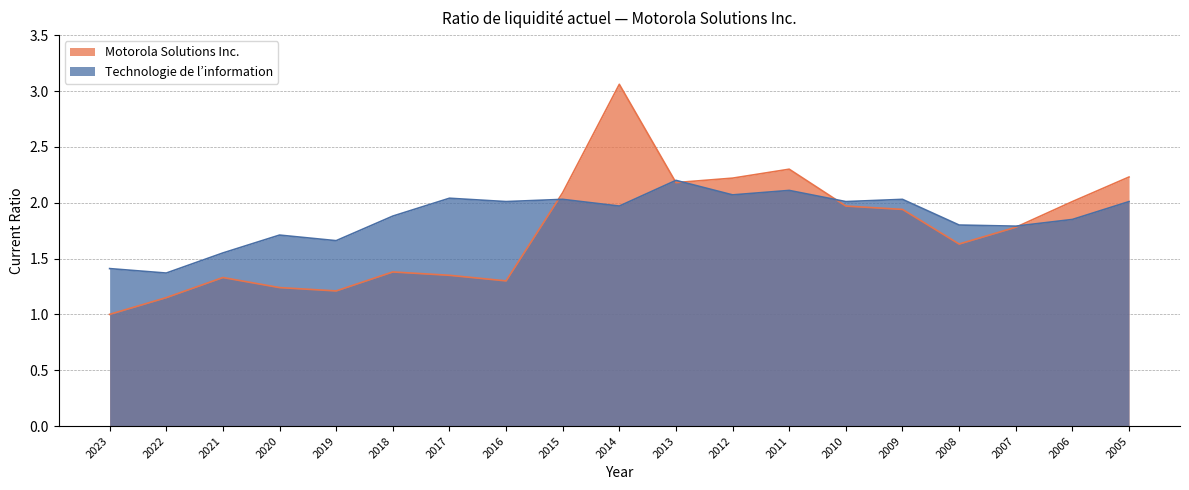

Where do Technologie de l’information and Motorola Solutions Inc. first cross each other?

2016 and 2015